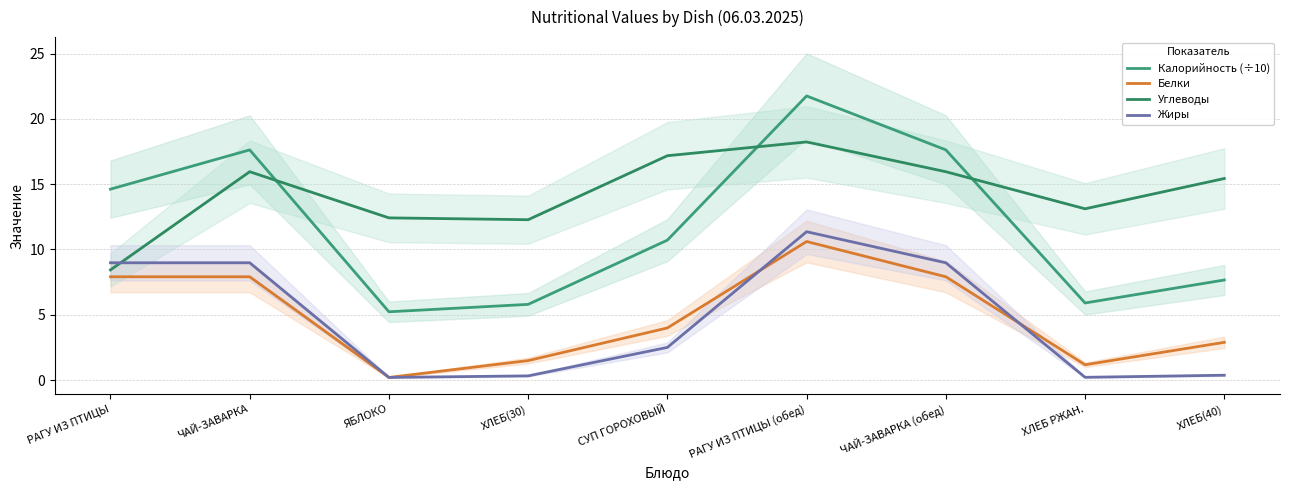

Rank the series at СУП ГОРОХОВЫЙ from lowest to highest value.

Жиры, Белки, Калорийность (÷10), Углеводы